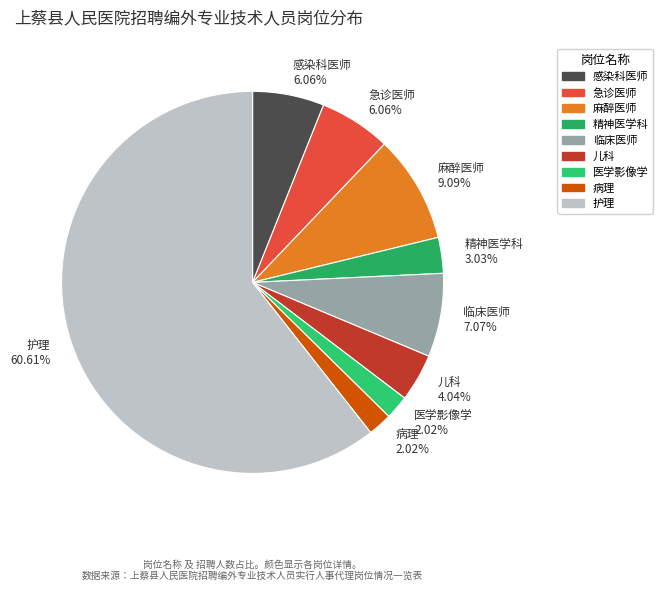

How many segments does this pie chart have?

9